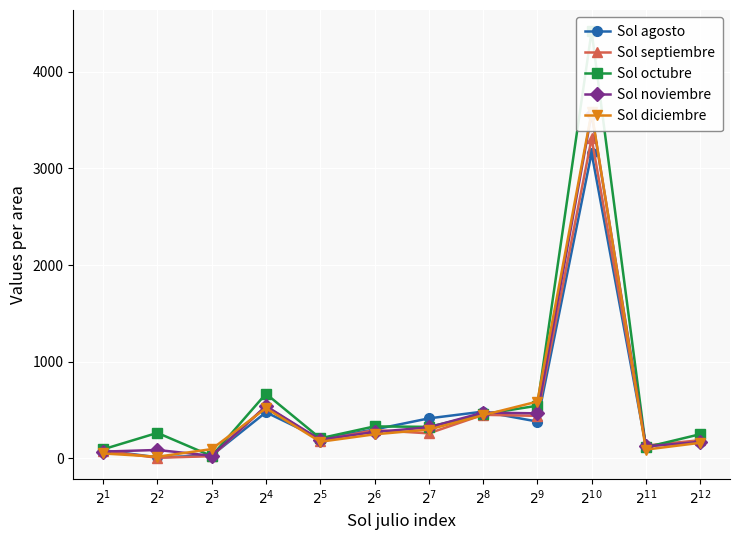

Where do Sol noviembre and Sol septiembre first cross each other?

$2^{1}$ and $2^{2}$